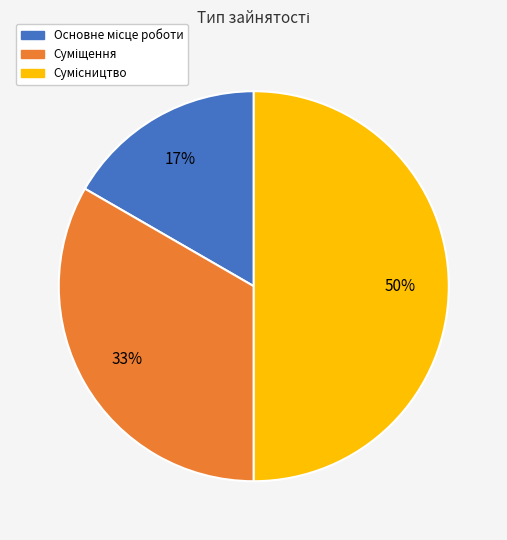

To the nearest percent, what is the difference between the largest and smallest slice percentages?

33%